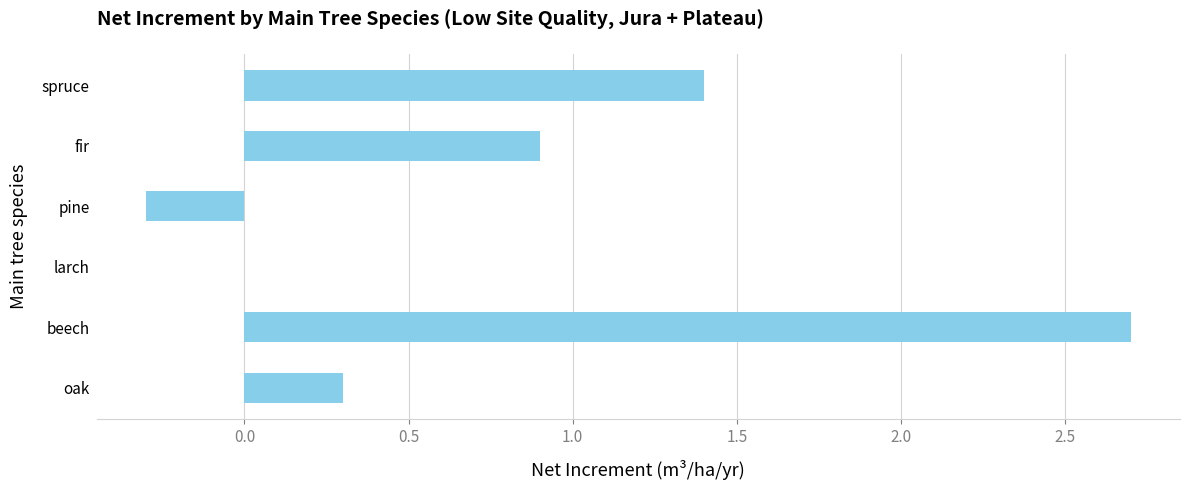

How many data points does each series have?

6